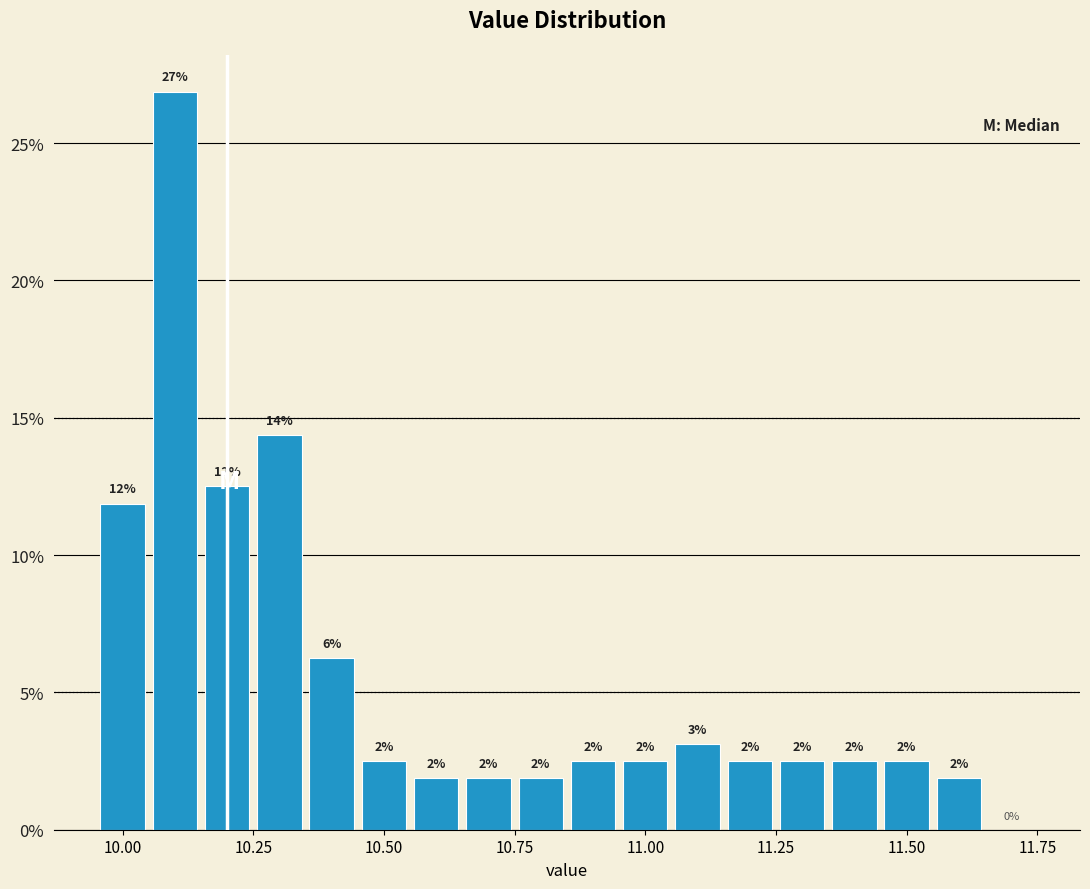

Read against the x-axis, roughly where is the centre of the tallest bar?

10.10